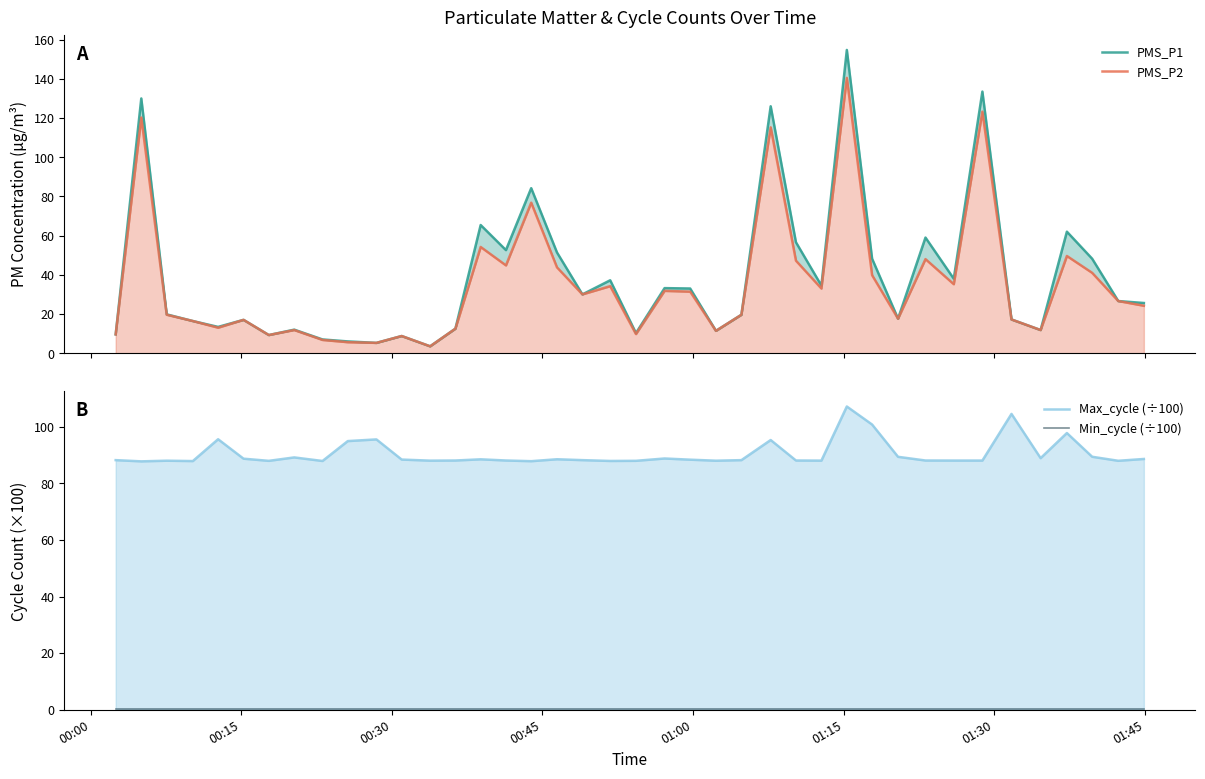

Where is Min_cycle (÷100) nearest to the value 0?

00:00